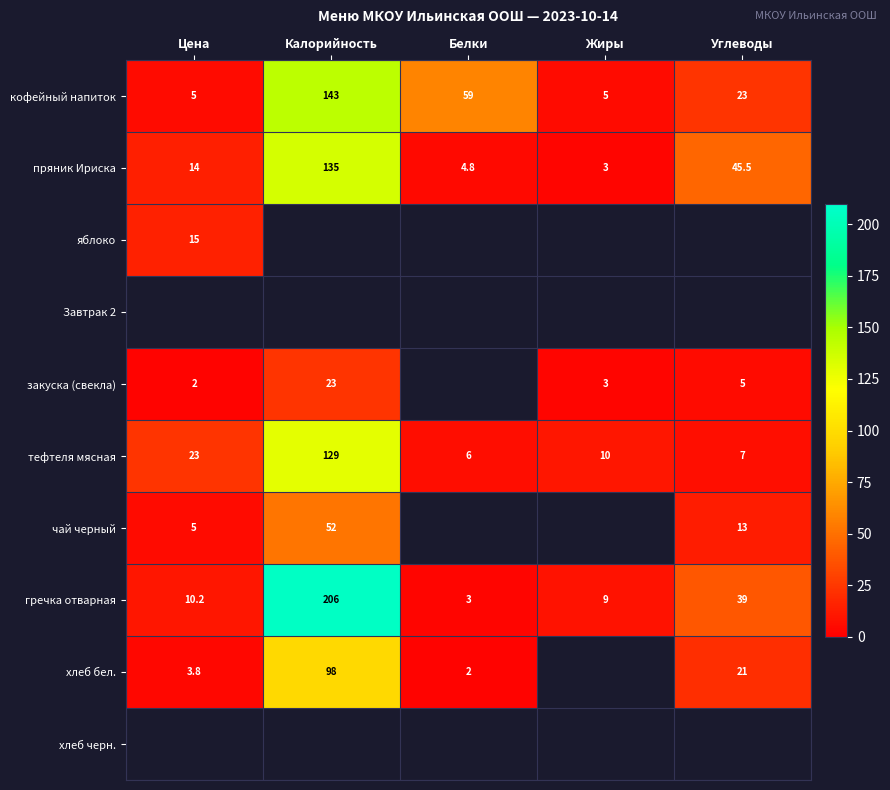

The value of пряник Ириска at Белки is 8.0. True or false?

False